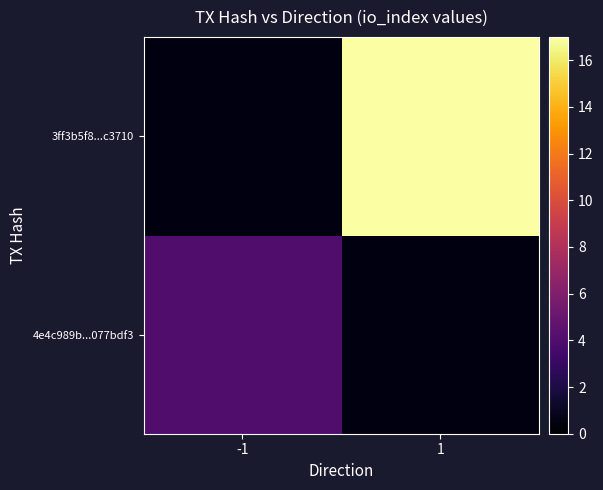

At how many categories does at least one series exceed 10?

1